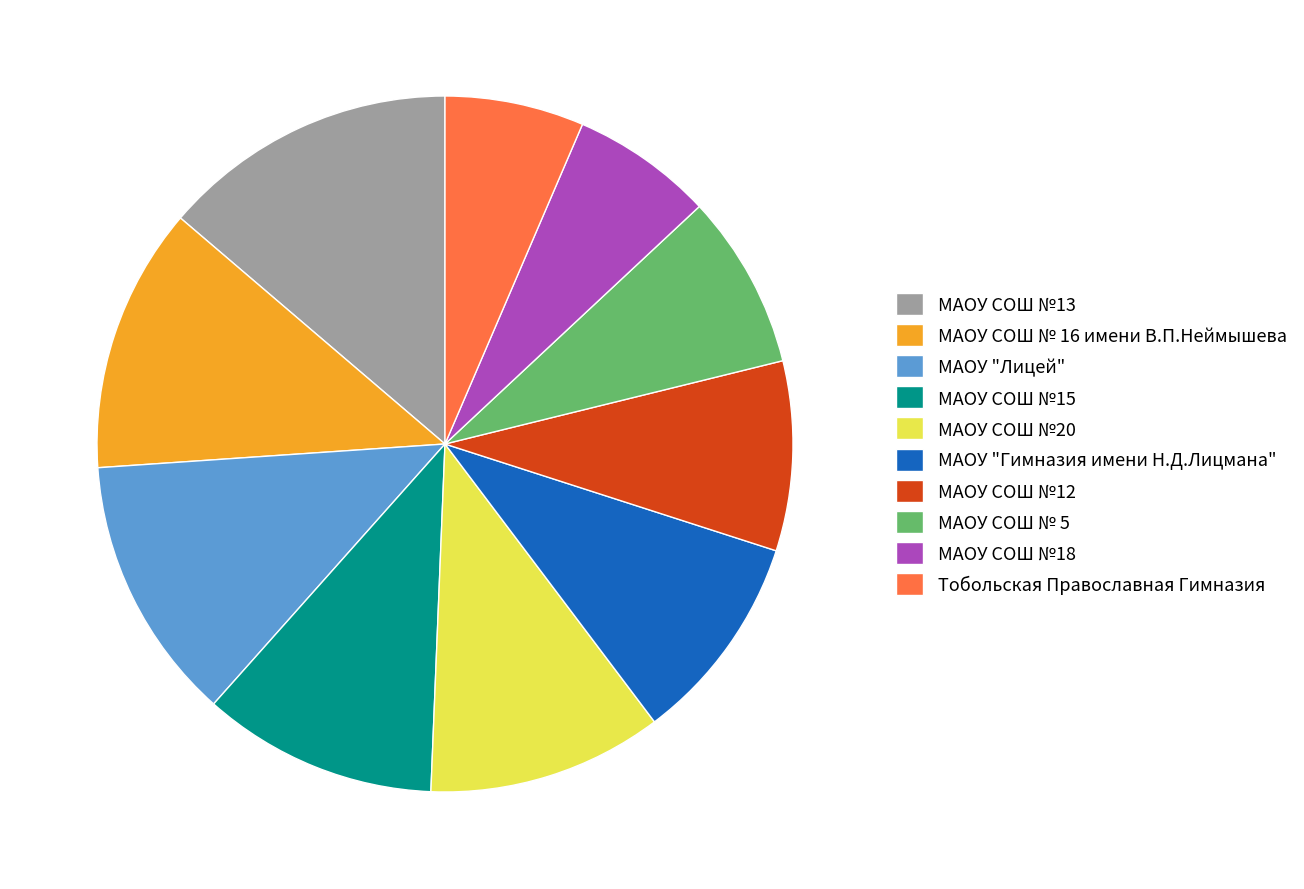

Which slice is the largest?

МАОУ СОШ №13